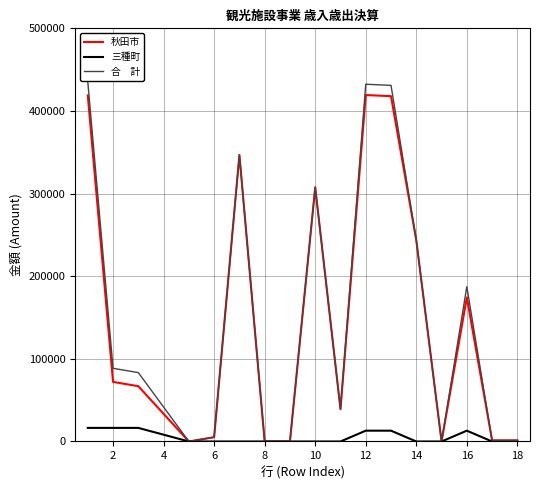

What is the greatest value displayed?

435334